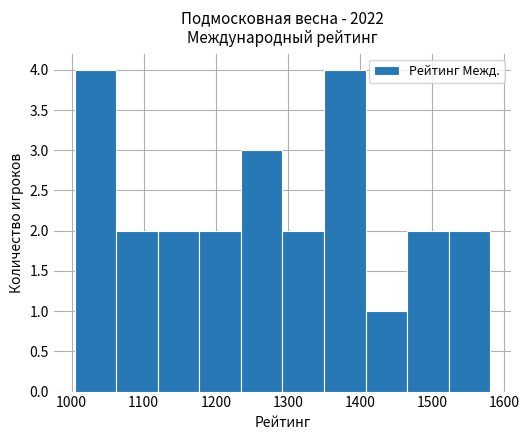

Reading left to right, transcribe this chart: for each bar, give the range it covers on the x-axis and its height. Neither the bar edges nor the heights are printed on the chart, so give them approximately, as read against the axes.

1000 to 1060: 4
1060 to 1120: 2
1120 to 1180: 2
1180 to 1230: 2
1230 to 1290: 3
1290 to 1350: 2
1350 to 1410: 4
1410 to 1470: 1
1470 to 1520: 2
1520 to 1580: 2